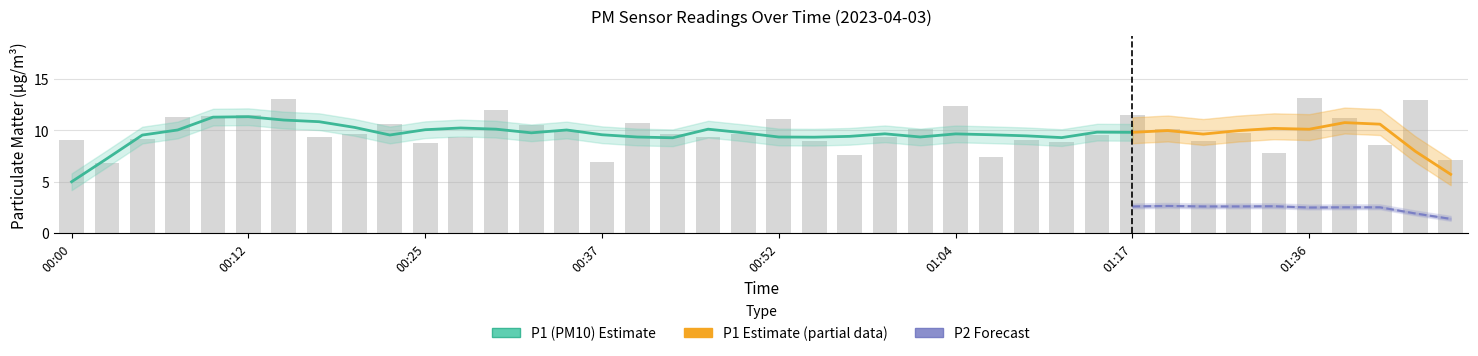

Reading left to right, list all the values displayed in this chart.

00:00=9.1	00:03=6.8	00:05=9.2	00:07=11.3	00:10=11.4	00:12=11.5	00:15=13.1	00:17=9.4	00:20=9.7	00:22=10.7	00:25=8.8	00:27=9.3	00:29=11.9	00:32=10.5	00:34=10.1	00:37=7.0	00:39=10.7	00:42=9.6	00:47=9.4	00:49=9.7	00:52=11.2	00:54=9.0	00:56=7.6	00:59=9.3	01:02=10.1	01:04=12.4	01:07=7.5	01:09=9.1	01:12=8.9	01:14=9.6	01:17=11.5	01:23=10.1	01:25=9.0	01:28=9.8	01:33=7.8	01:36=13.2	01:38=11.2	01:41=8.6	01:43=13.0	01:46=7.1